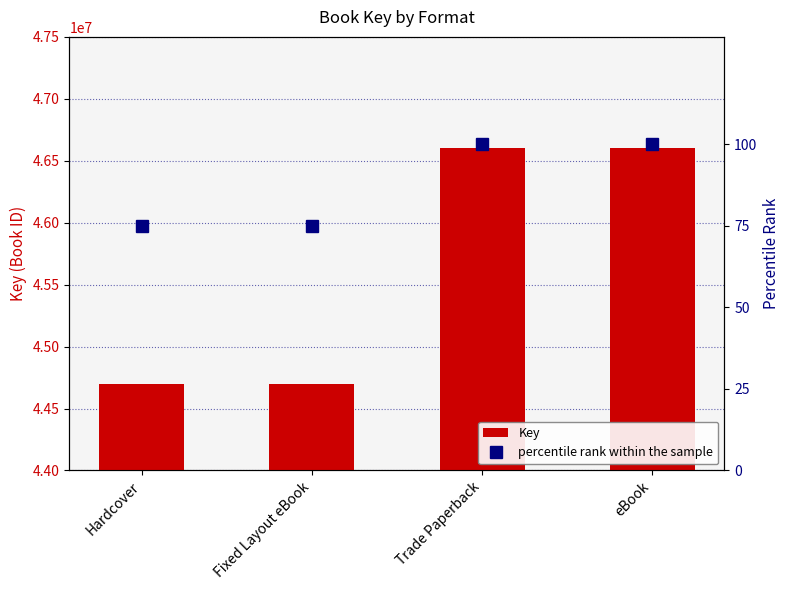

List the series in order of their overall mean, highest first.

Key, percentile rank within the sample